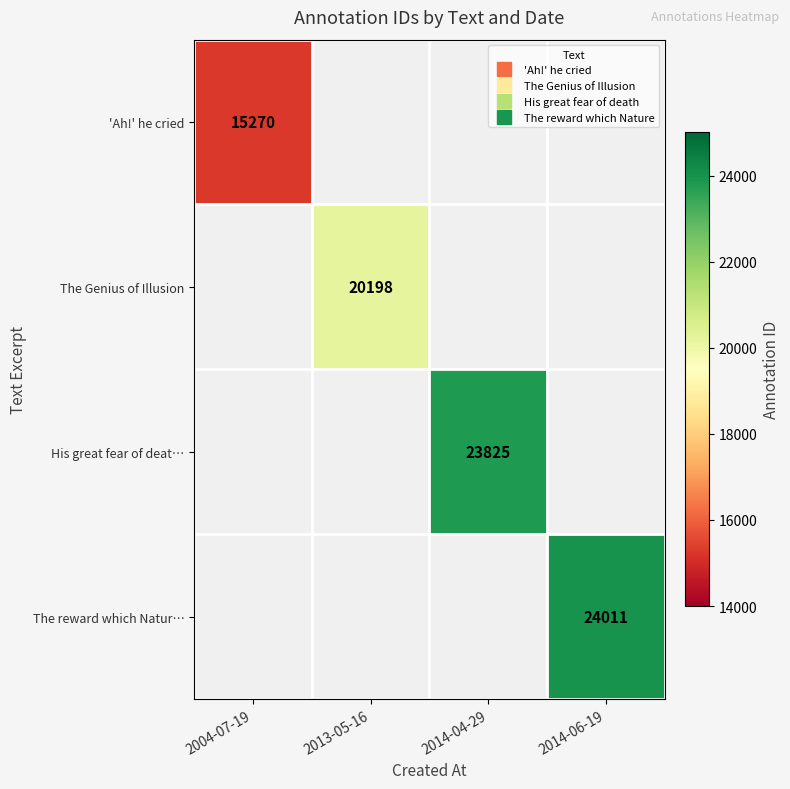

Which series has the largest range (max minus min)?

'Ah!' he cried